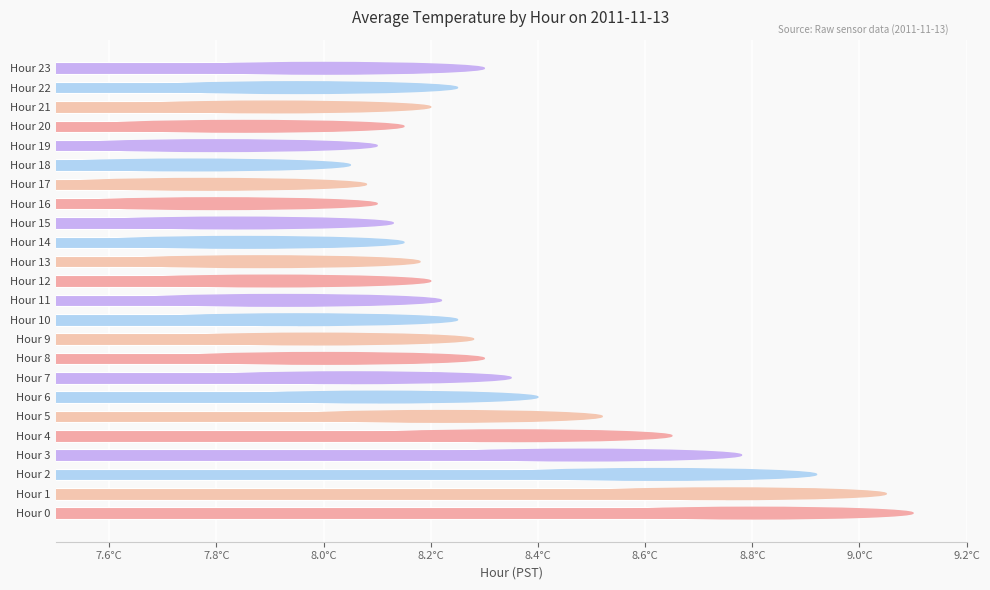

What is the difference between the maximum and second lowest values?

1.0